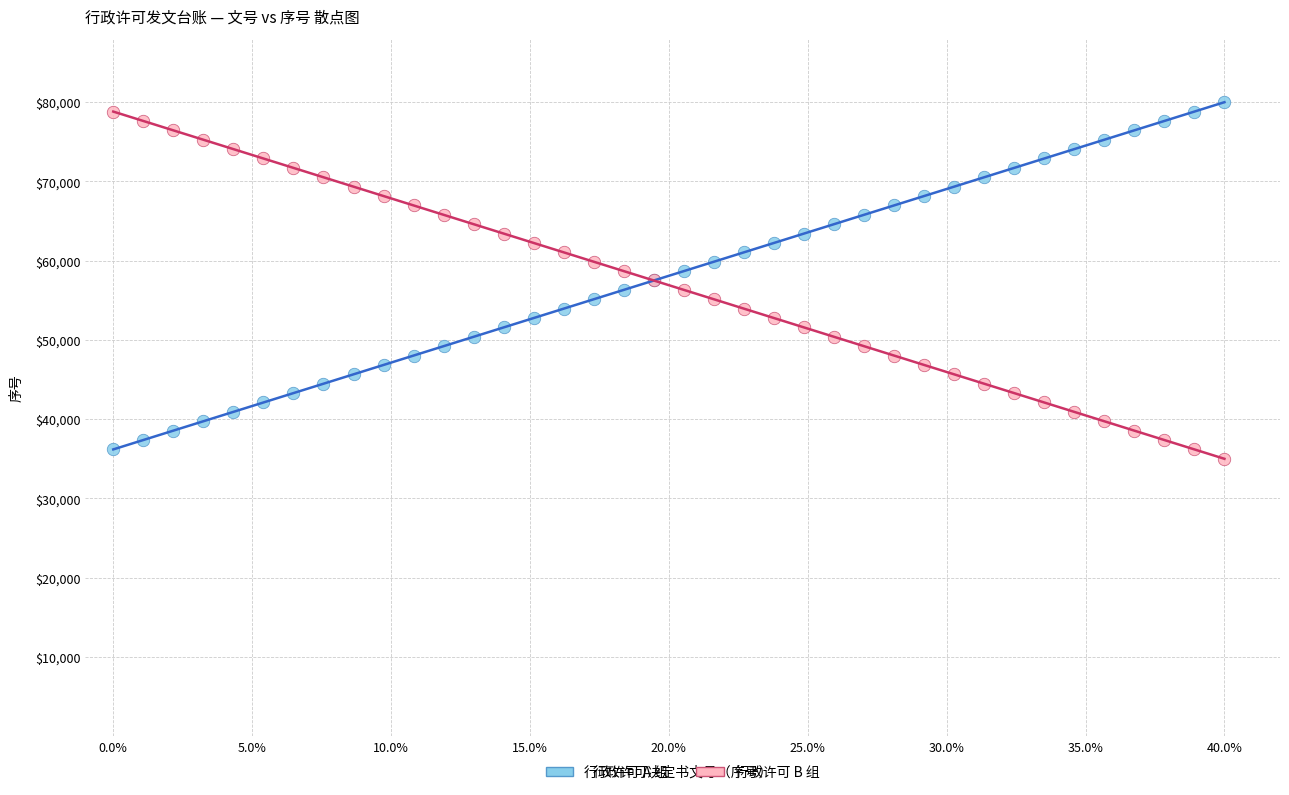

What is the X range (max minus min) for the scatter plot?

40.0